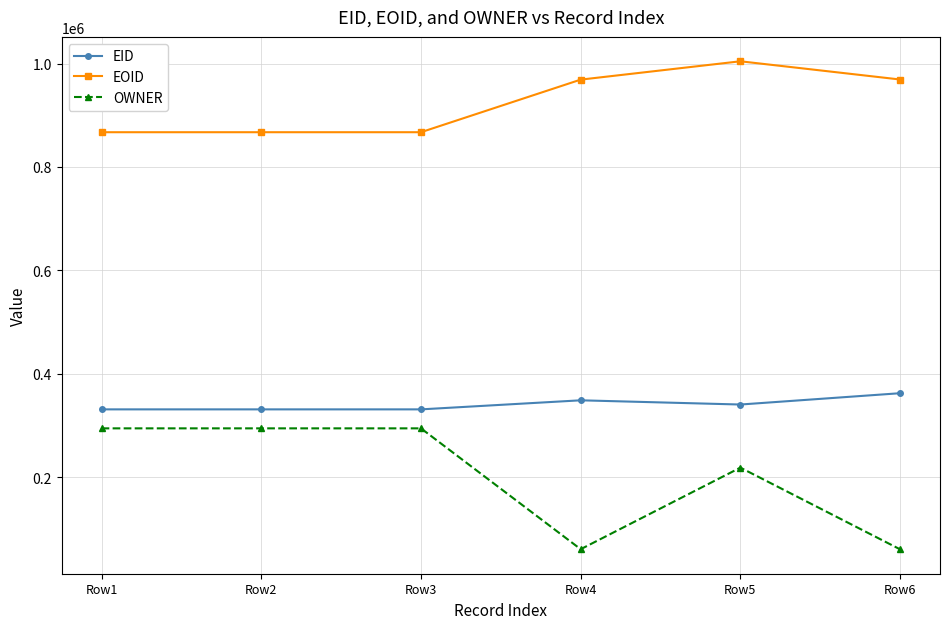

True or false: EID and EOID cross at least once.

False